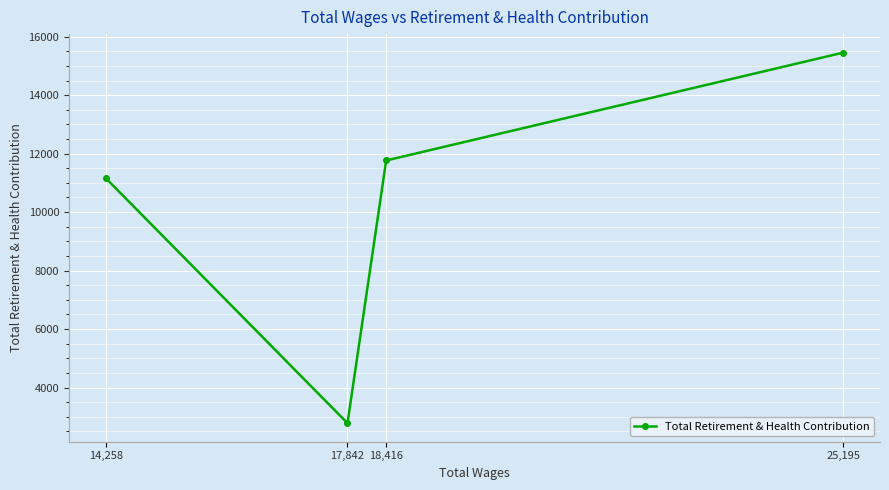

The chart shows a value of 11765 at 18,416. True or false?

True